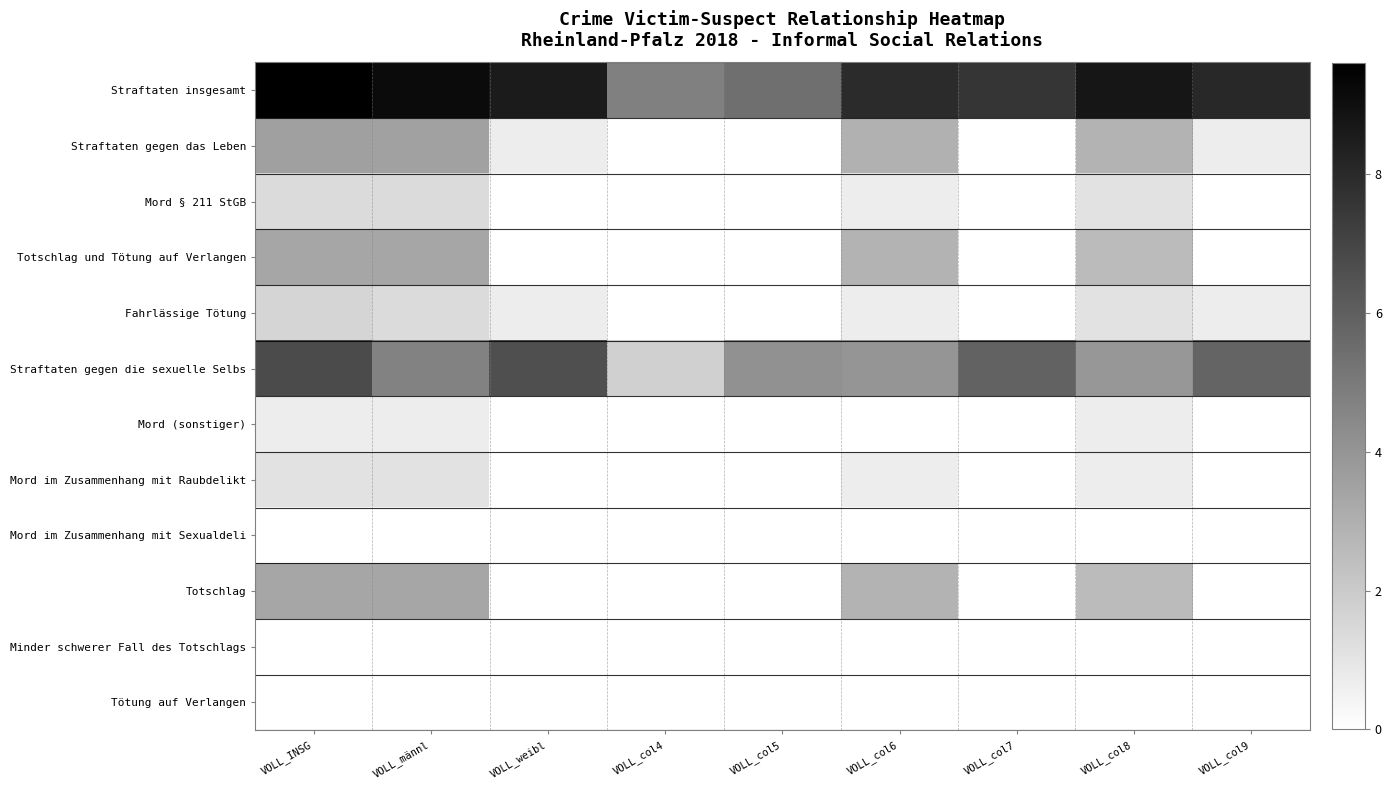

How many categories are shown in the chart?

9